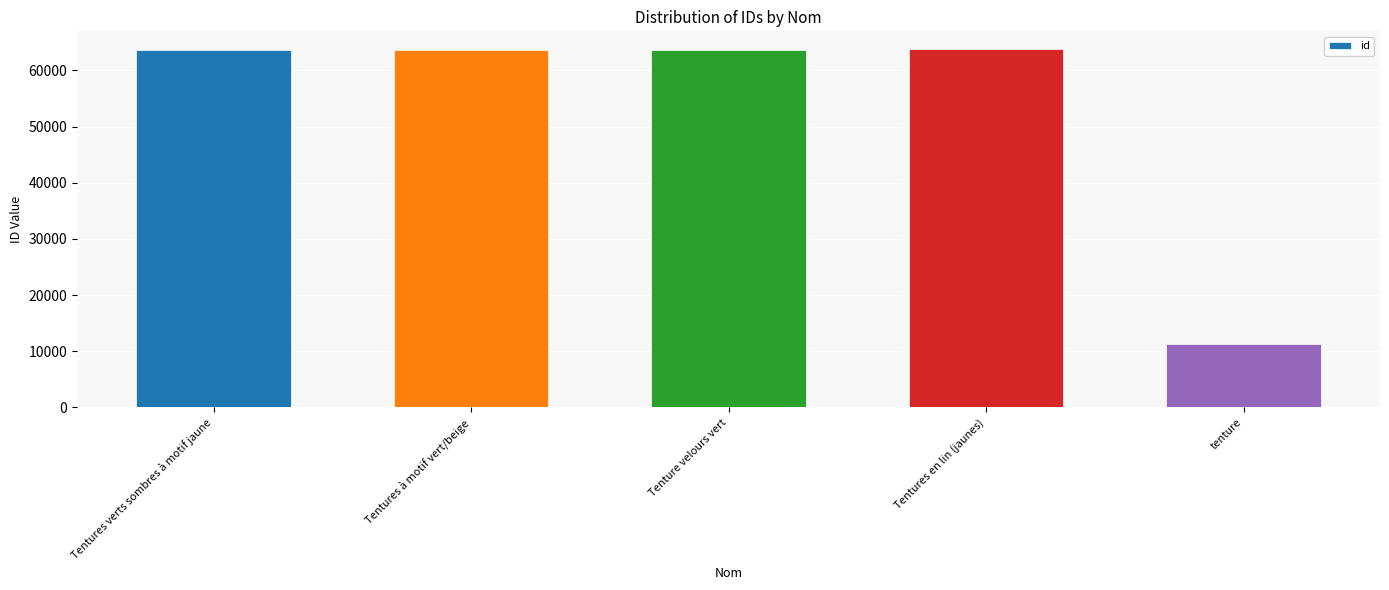

True or false: the data shows 63706 at Tentures à motif vert/beige.

True